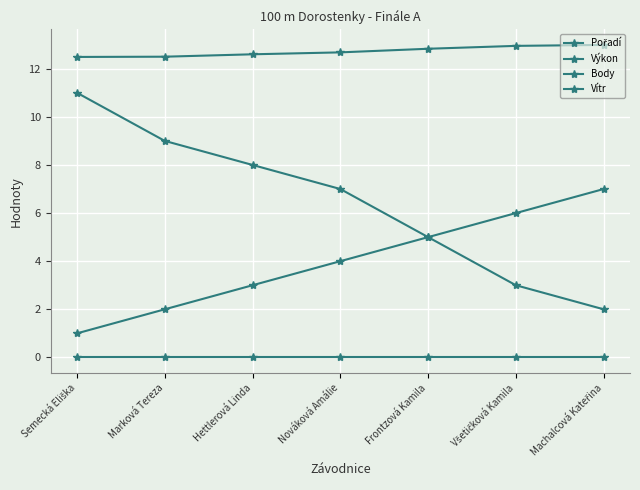

At which category does the chart reach its minimum across all series?

Semecká Eliška